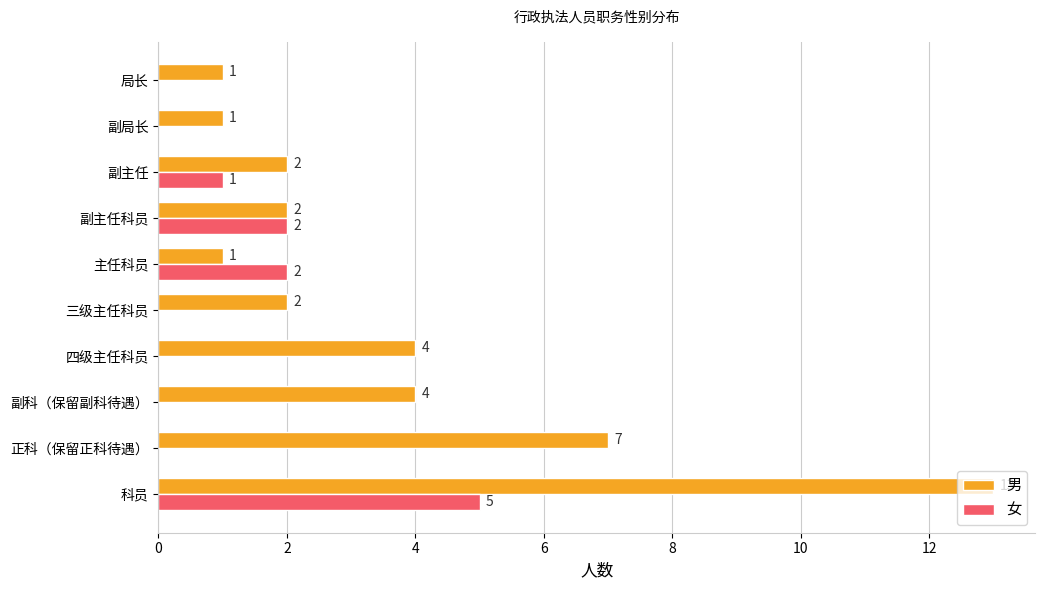

What is the highest value of the 女 series?

5